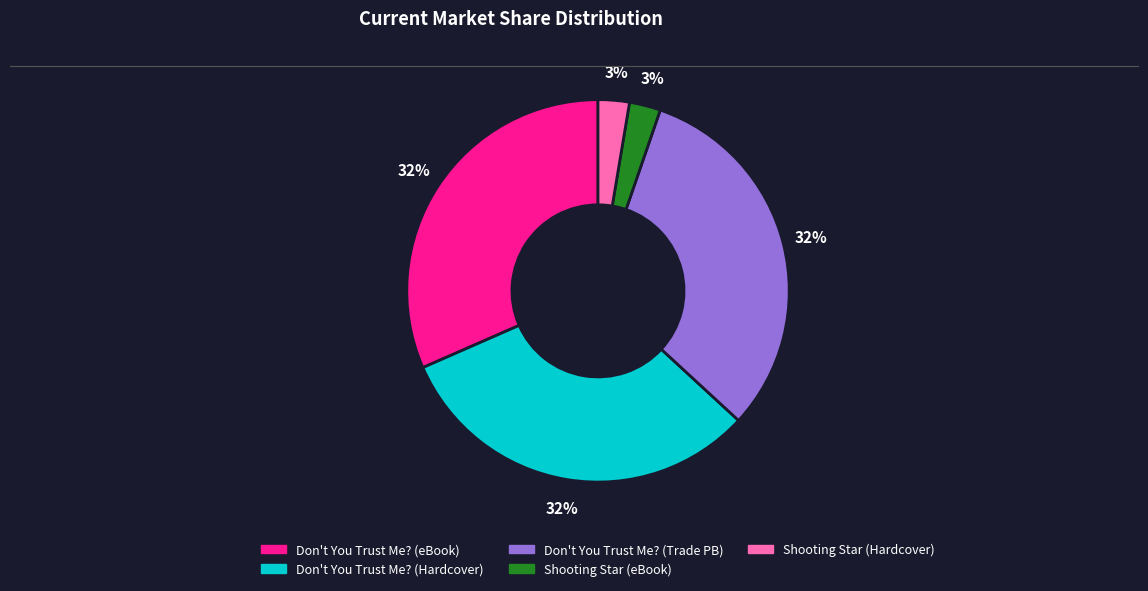

Is there any slice that represents more than half of the pie?

No